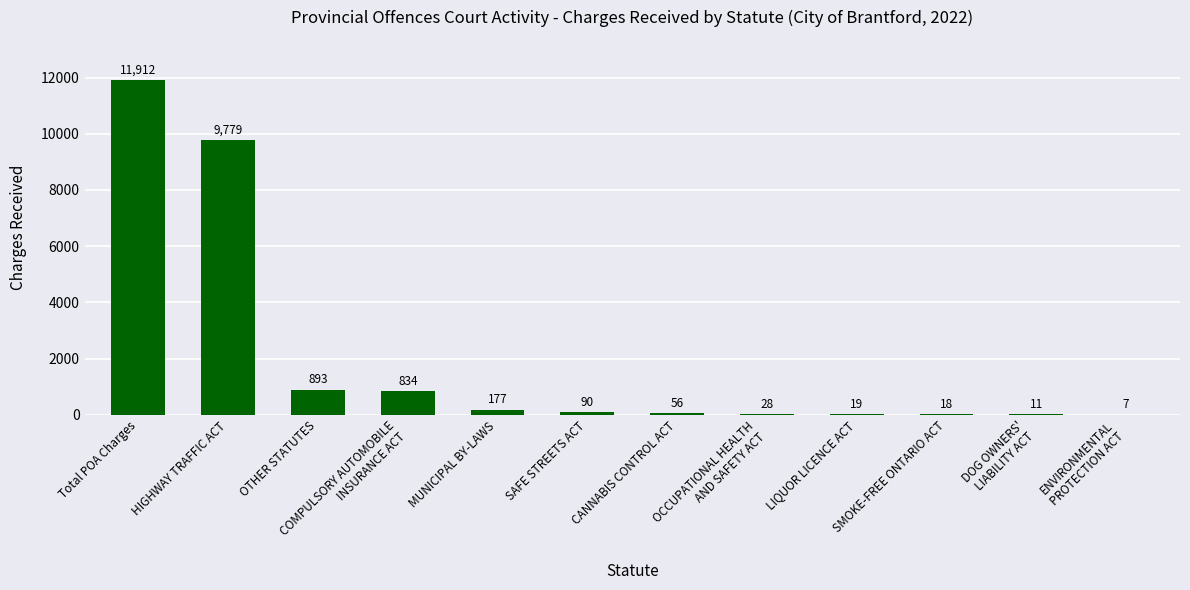

Where does the data first go above 90?

Total POA Charges